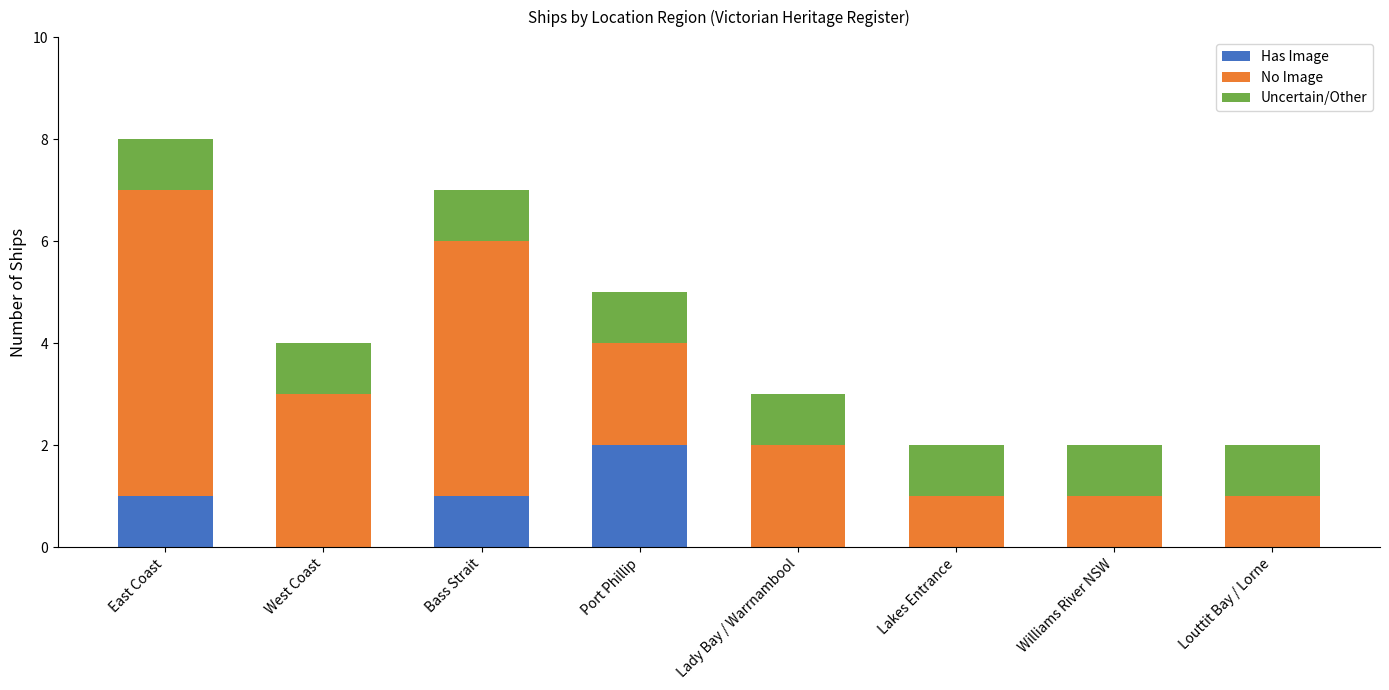

The Has Image series shows 0 at Louttit Bay / Lorne. True or false?

True